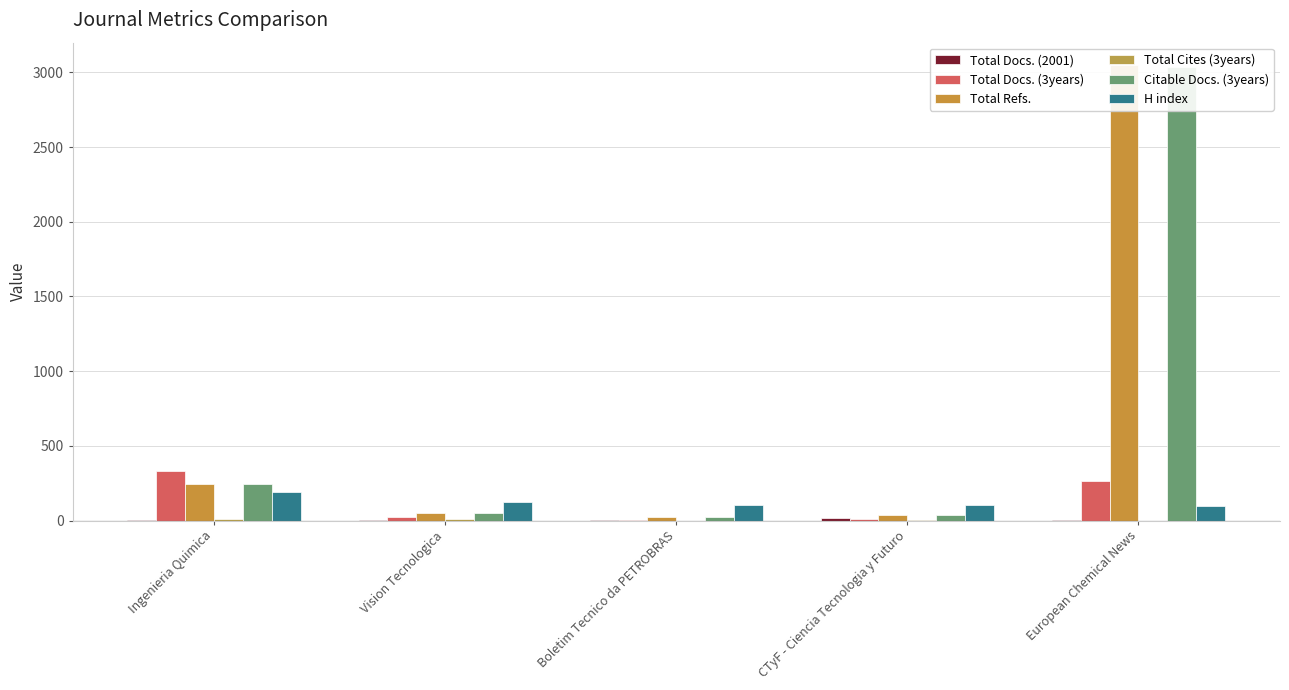

Reading left to right, transcribe all the data shown in this chart.

Total Docs. (2001): Ingenieria Quimica=6	Vision Tecnologica=5	Boletim Tecnico da PETROBRAS=4	CTyF - Ciencia Tecnologia y Futuro=19	European Chemical News=4
Total Docs. (3years): Ingenieria Quimica=329	Vision Tecnologica=25	Boletim Tecnico da PETROBRAS=4	CTyF - Ciencia Tecnologia y Futuro=10	European Chemical News=264
Total Refs.: Ingenieria Quimica=247	Vision Tecnologica=50	Boletim Tecnico da PETROBRAS=24	CTyF - Ciencia Tecnologia y Futuro=34	European Chemical News=3046
Total Cites (3years): Ingenieria Quimica=11	Vision Tecnologica=8	Boletim Tecnico da PETROBRAS=0	CTyF - Ciencia Tecnologia y Futuro=1	European Chemical News=0
Citable Docs. (3years): Ingenieria Quimica=247	Vision Tecnologica=50	Boletim Tecnico da PETROBRAS=24	CTyF - Ciencia Tecnologia y Futuro=34	European Chemical News=3037
H index: Ingenieria Quimica=194	Vision Tecnologica=123	Boletim Tecnico da PETROBRAS=101	CTyF - Ciencia Tecnologia y Futuro=101	European Chemical News=100